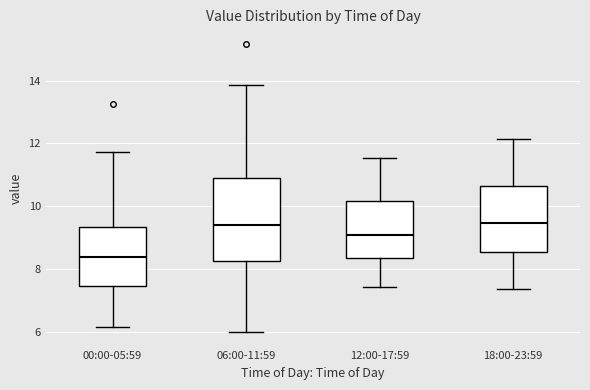

Which box is the tallest, from its lower edge to its upper edge?

06:00-11:59